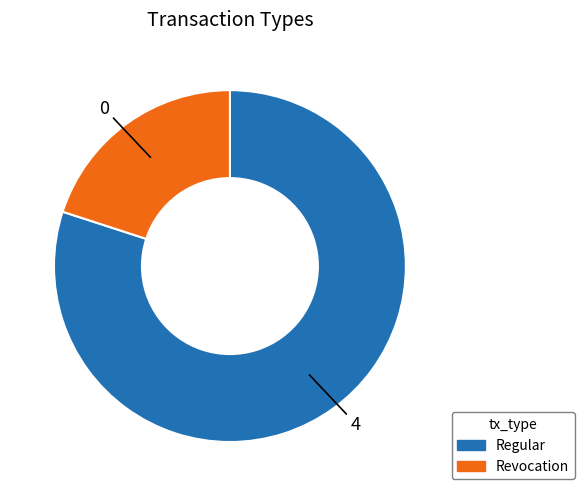

Rank the categories by value from highest to lowest.

Regular, Revocation